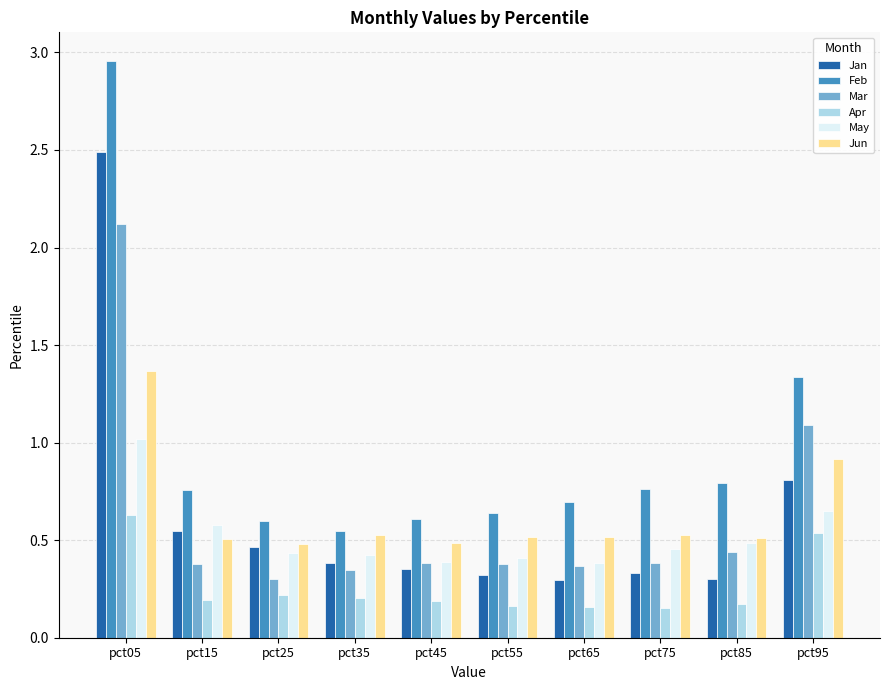

The May series shows 0.5 at pct75. True or false?

True